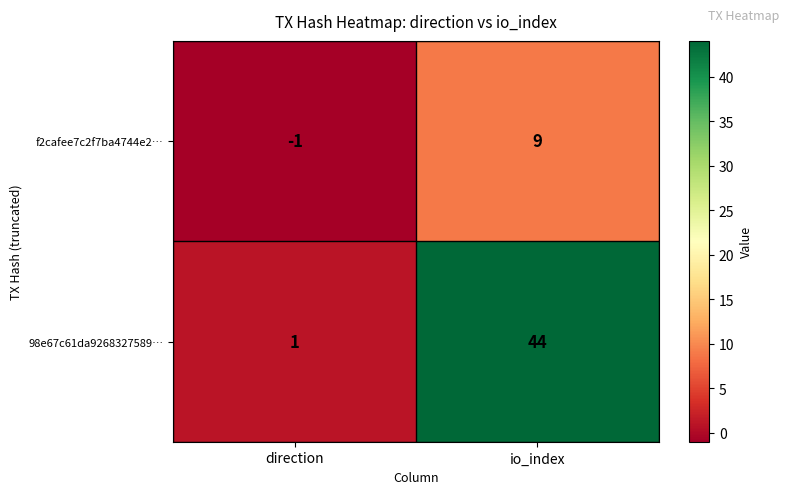

Which category has the highest value across all series?

io_index